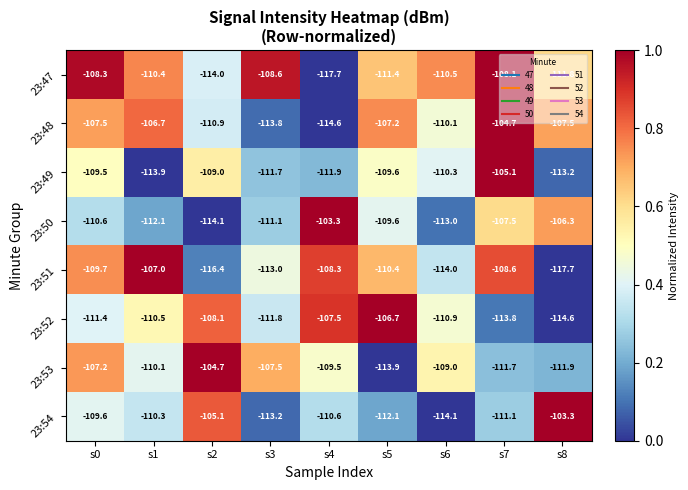

Which category has the lowest value in the 23:54 series?

s6